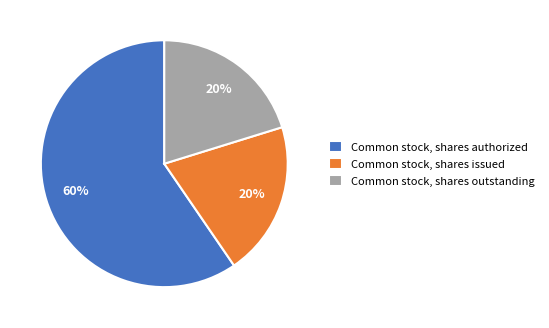

Does any single category account for the majority?

Yes